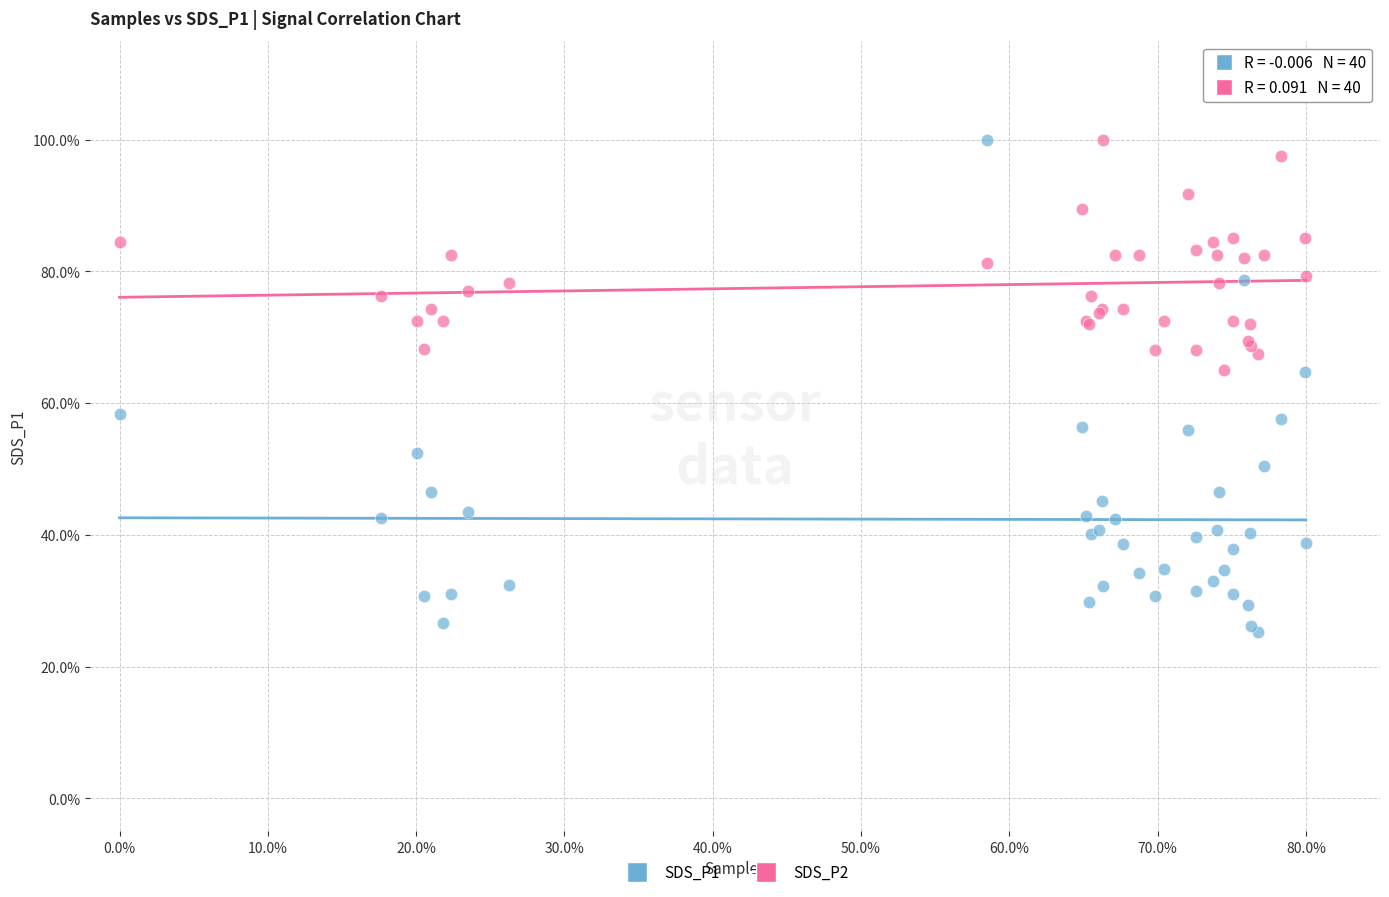

Which series has the widest spread of Y values?

SDS_P1